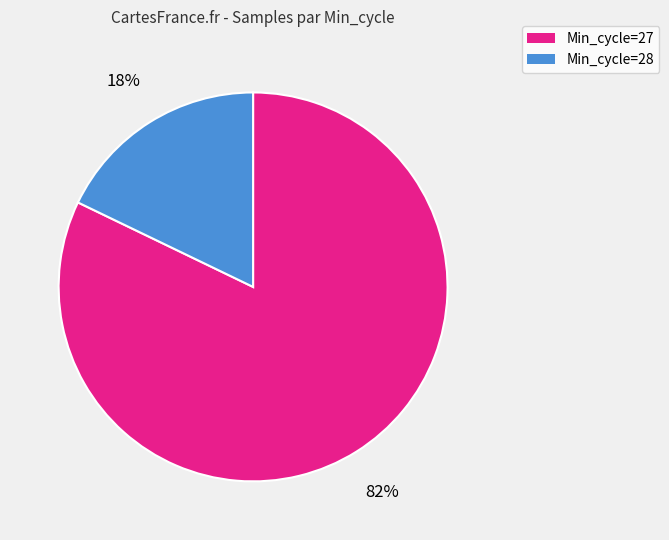

To the nearest percent, what is the difference between the largest and smallest slice percentages?

64%